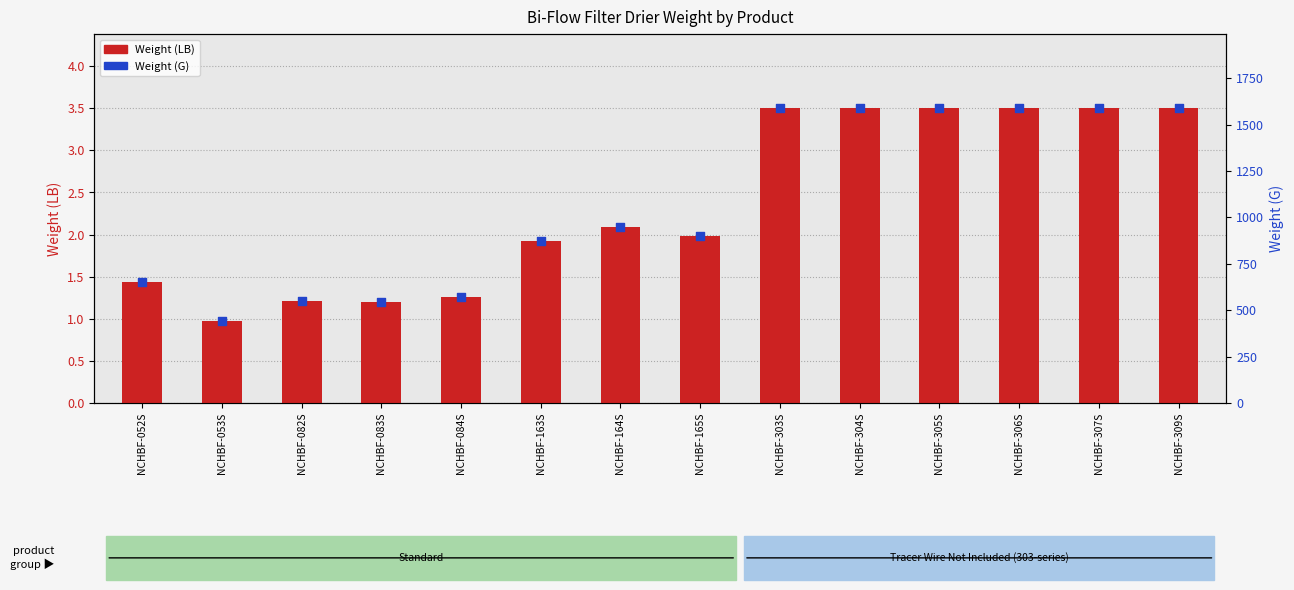

What is the total value across all series at NCHBF-307S?

1593.5